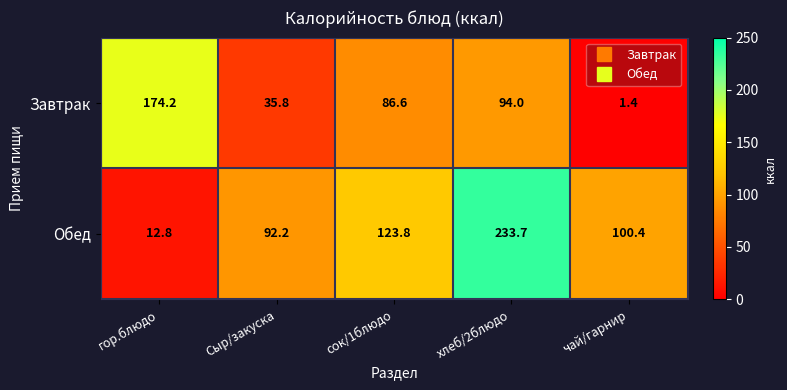

At how many categories does at least one series exceed 29?

5